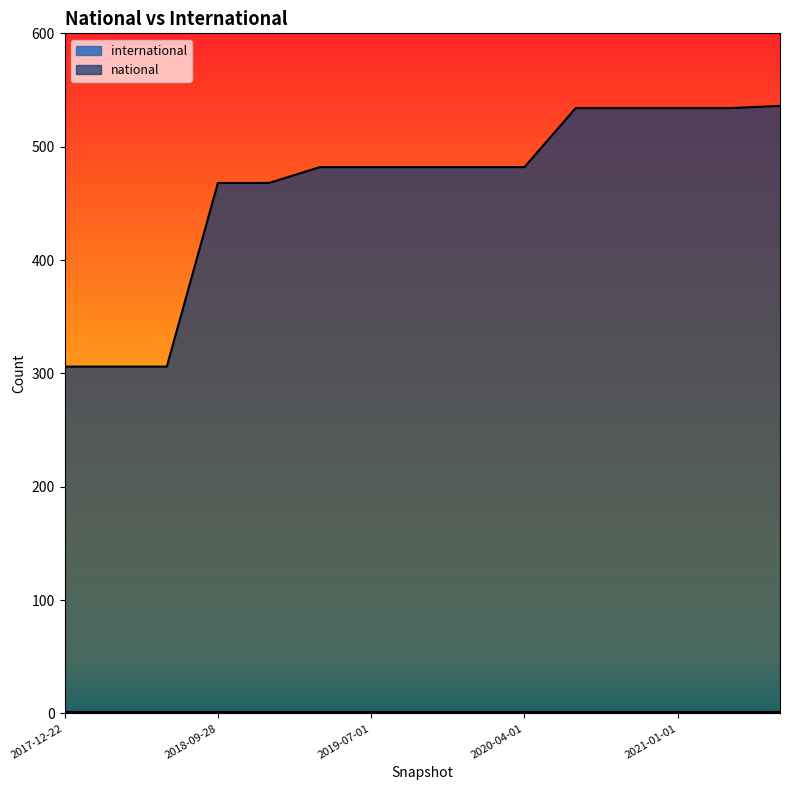

What is the change in value from 2018-04-09 to 2019-01-01?

+162